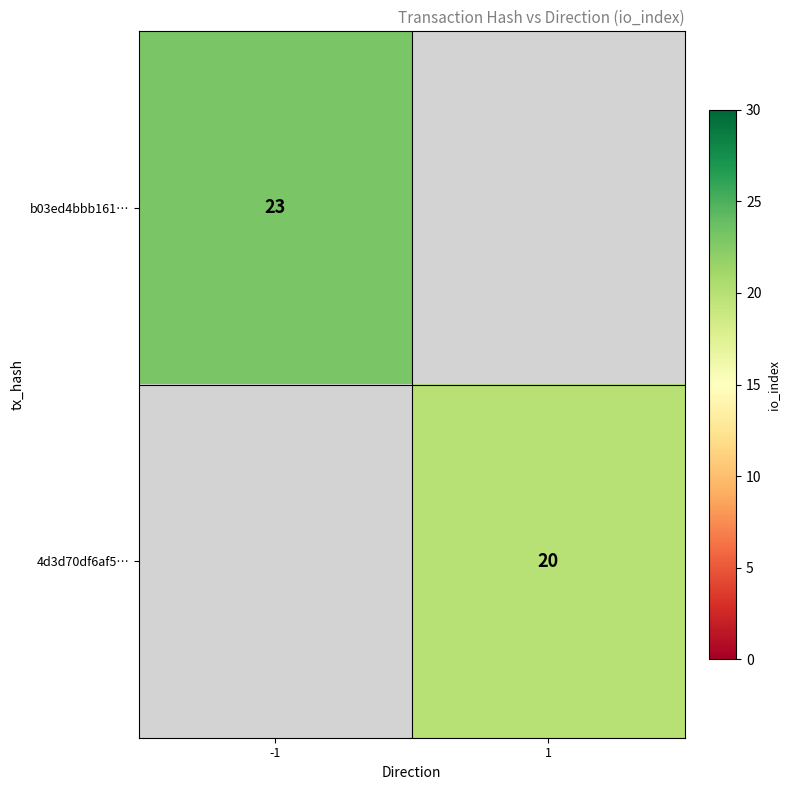

The b03ed4bbb161… series shows 23 at -1. True or false?

True